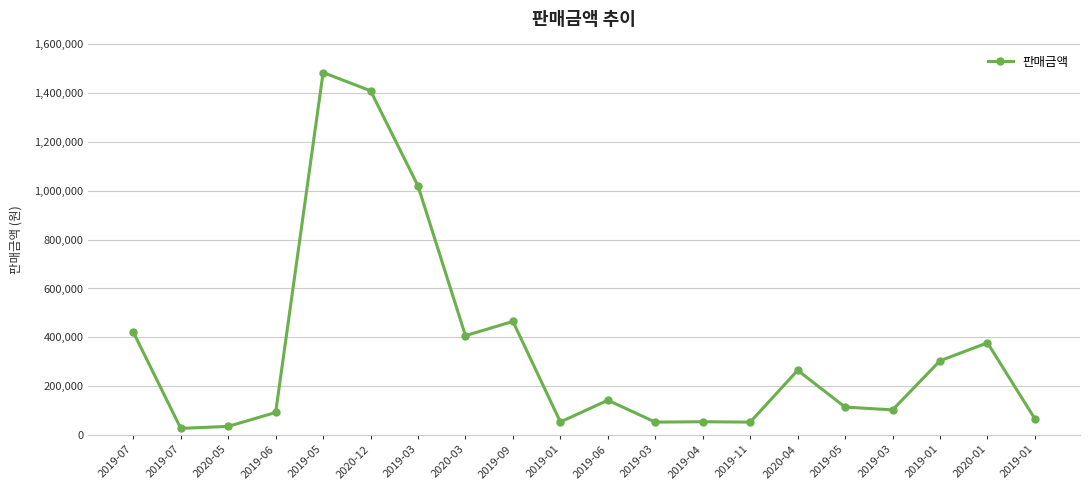

How many lines are shown in the chart?

1